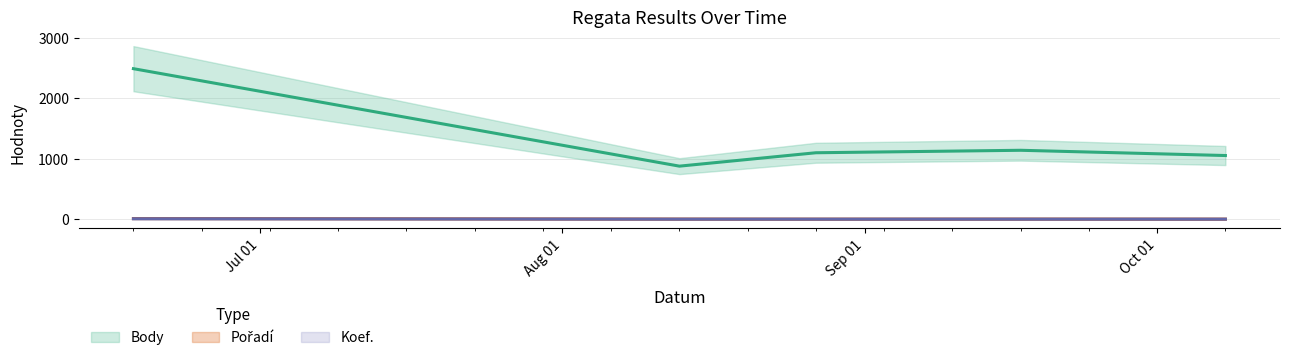

Is it true that Koef. equals 2 at 2022-10-08?

False